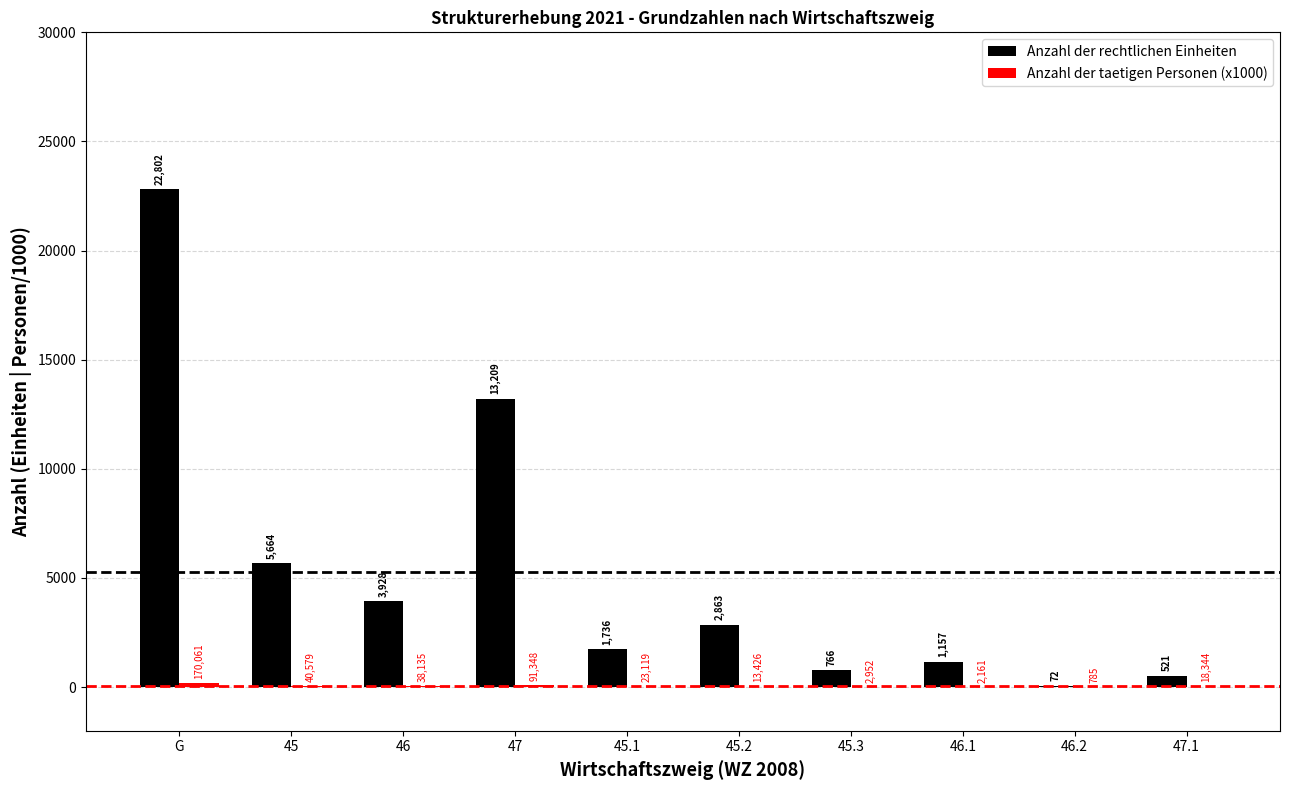

At which label is Anzahl der rechtlichen Einheiten closest to 11437?

47